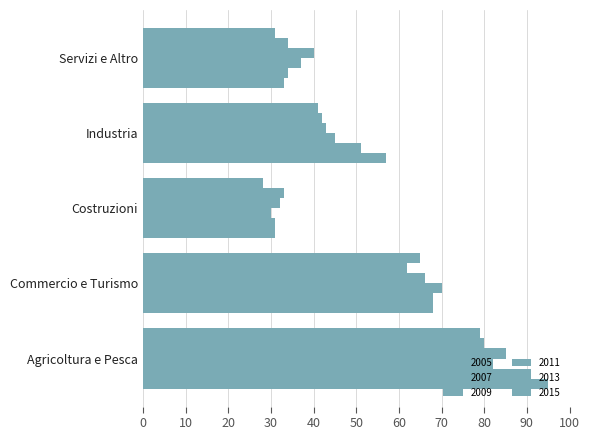

List the series in order of their peak value, lowest first.

2015, 2013, 2009, 2011, 2007, 2005